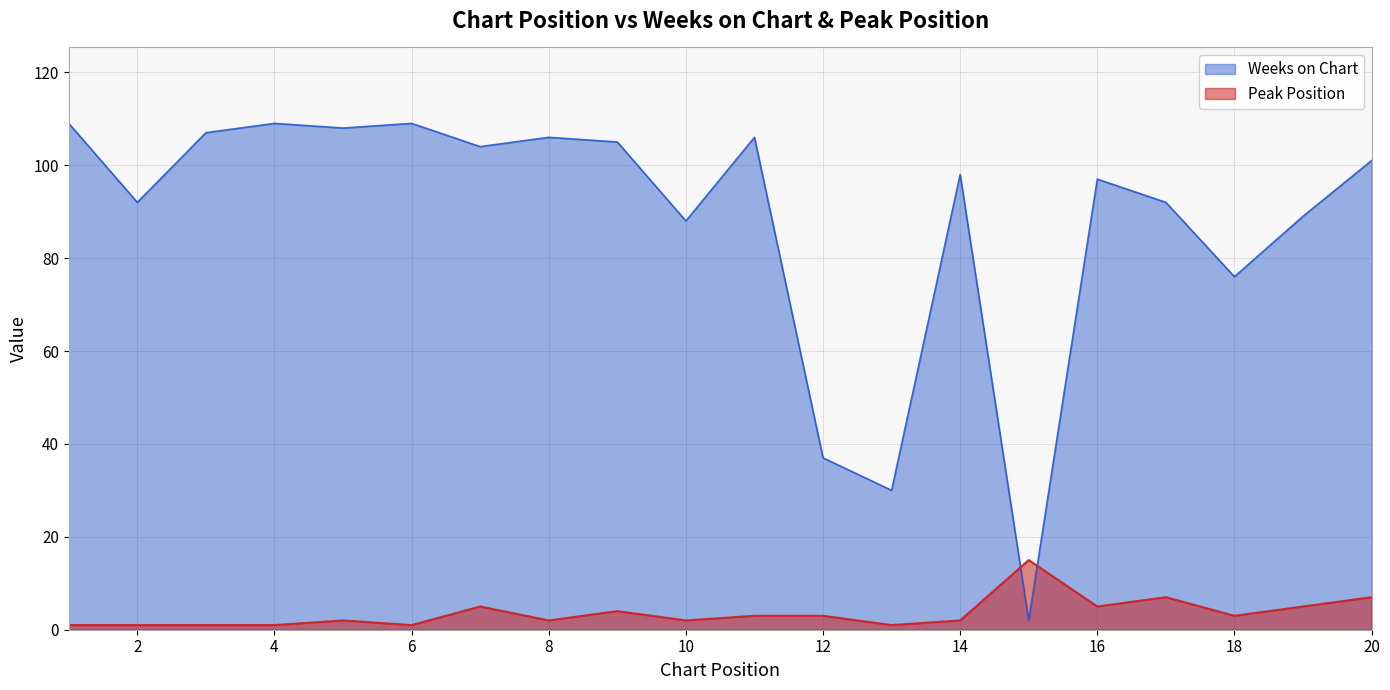

At which category does Weeks on Chart reach its first local peak?

4